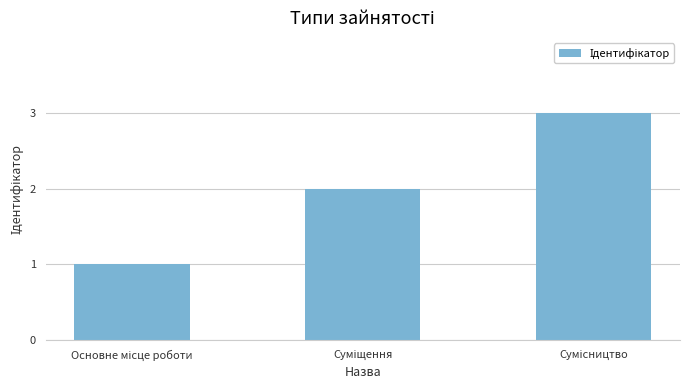

What is the maximum value shown in the chart?

3